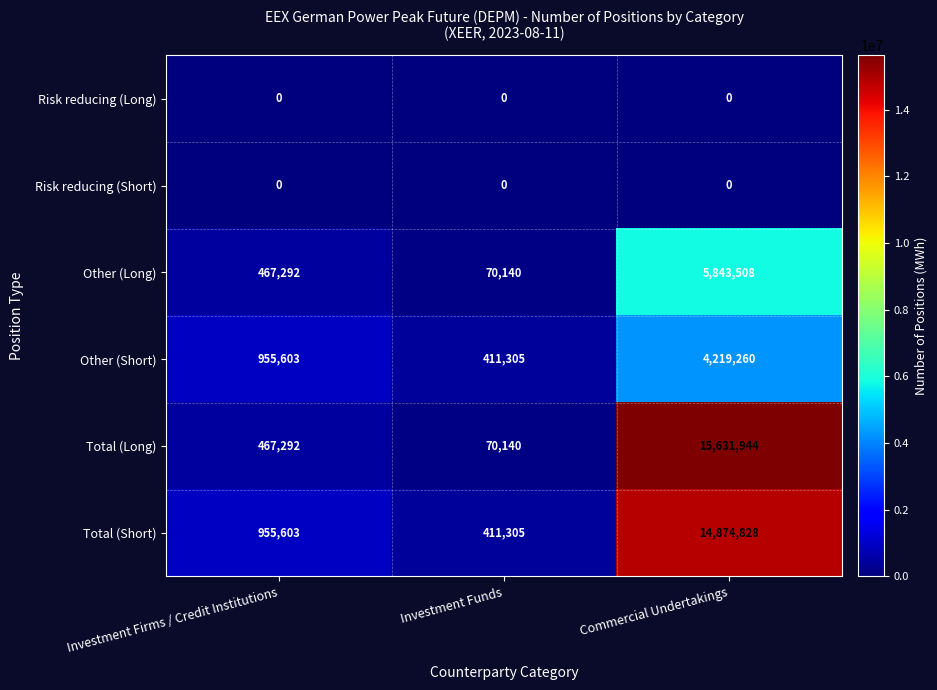

True or false: Total (Short) has a value of 246380 at Investment Funds.

False